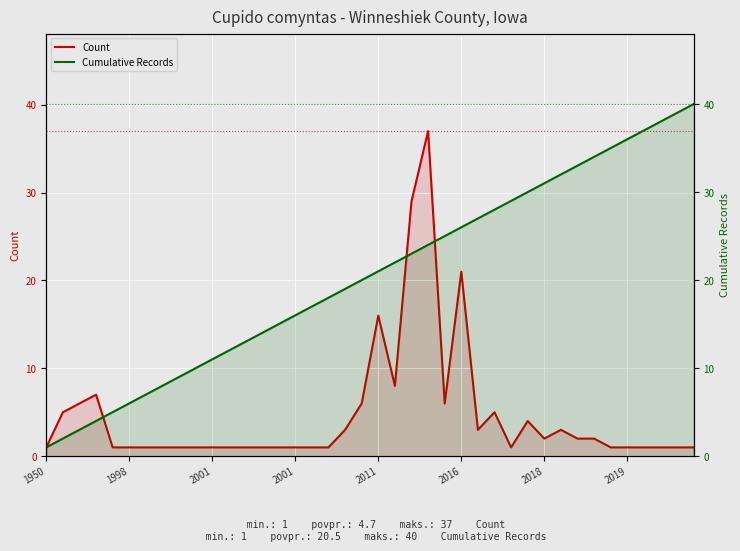

Which category has the lowest value in the Cumulative Records series?

1950